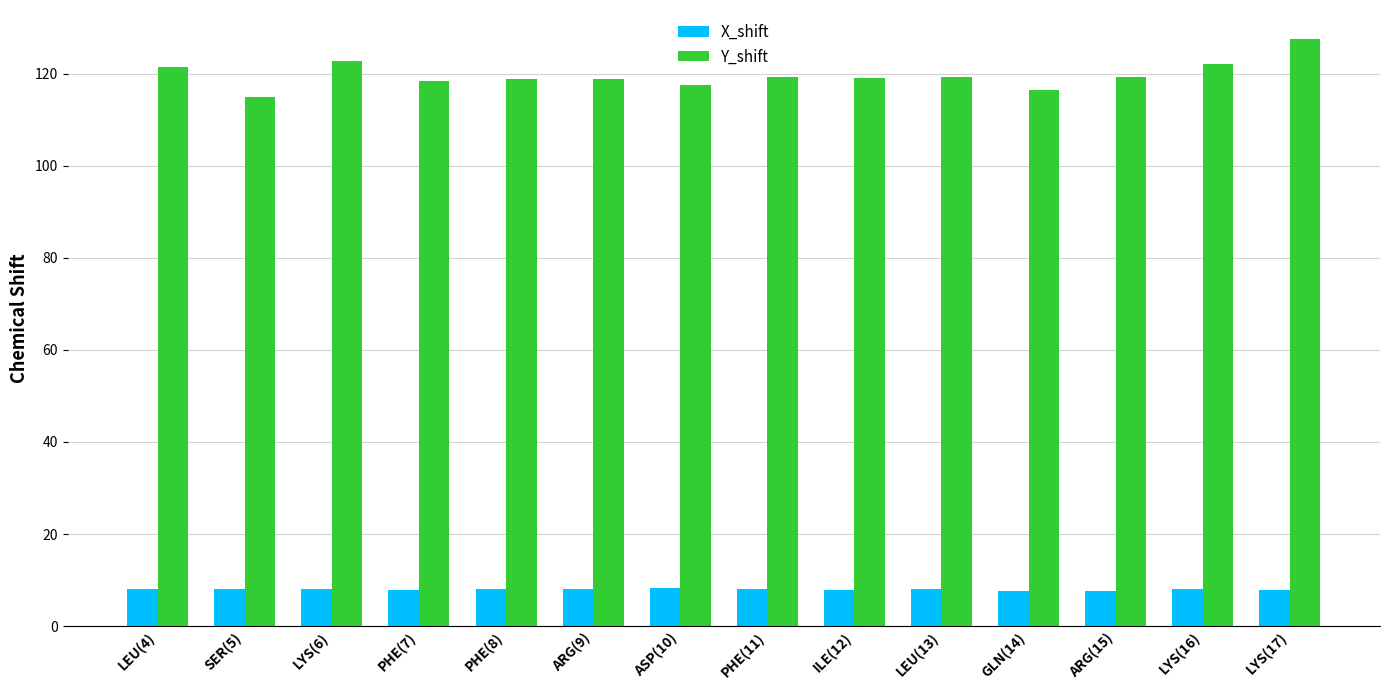

List the series in order of their overall mean, highest first.

Y_shift, X_shift